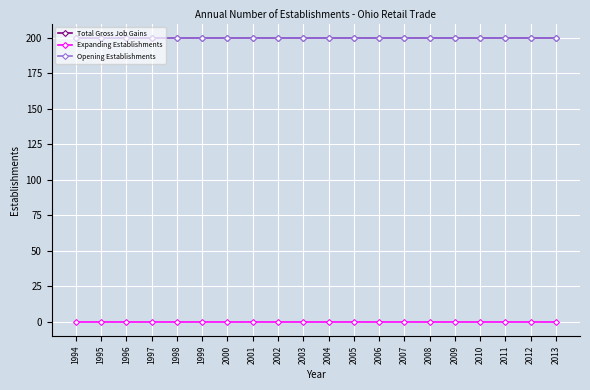

Is this an area chart (filled region under the line)?

No